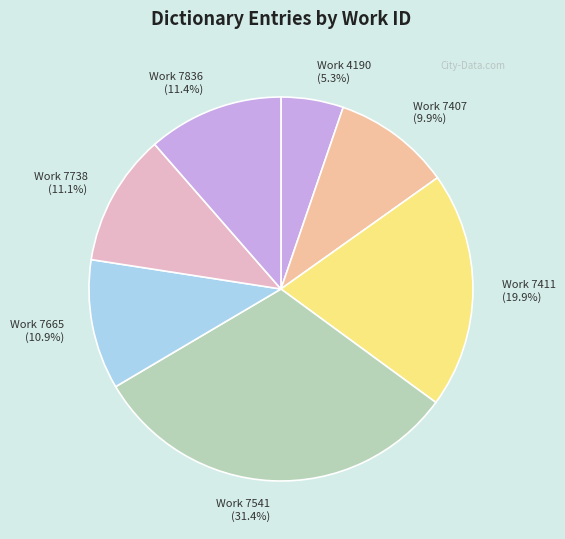

Which category has the smallest portion of the pie?

Work 4190 (5.3%)